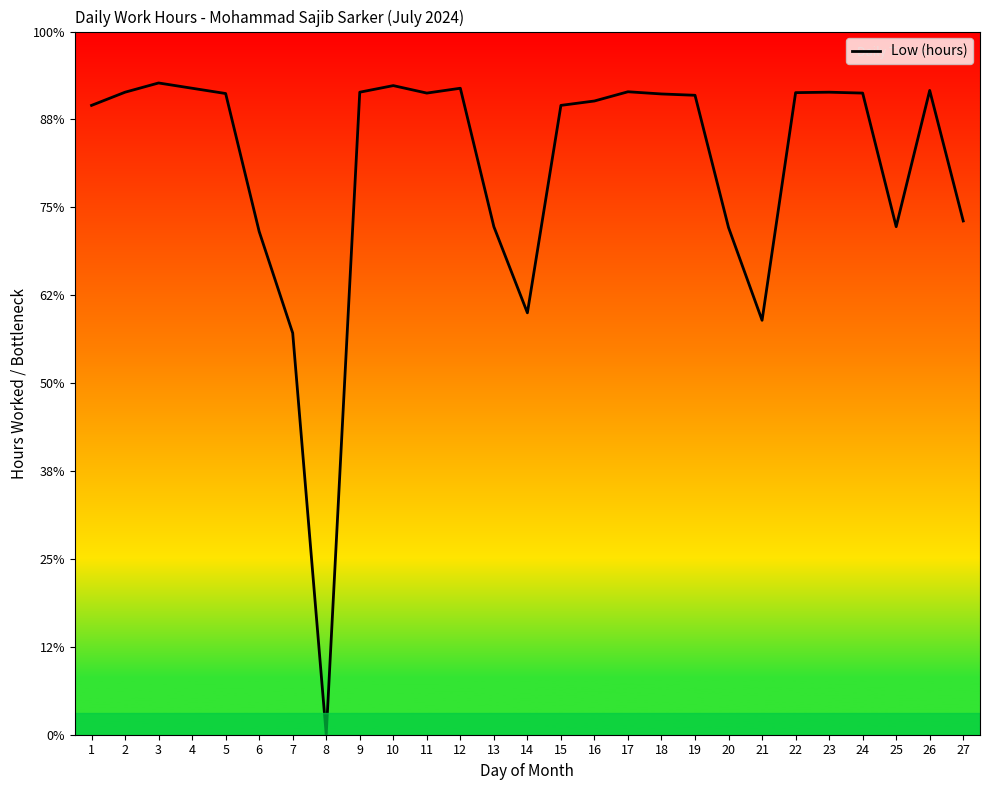

How many lines are shown in the chart?

1